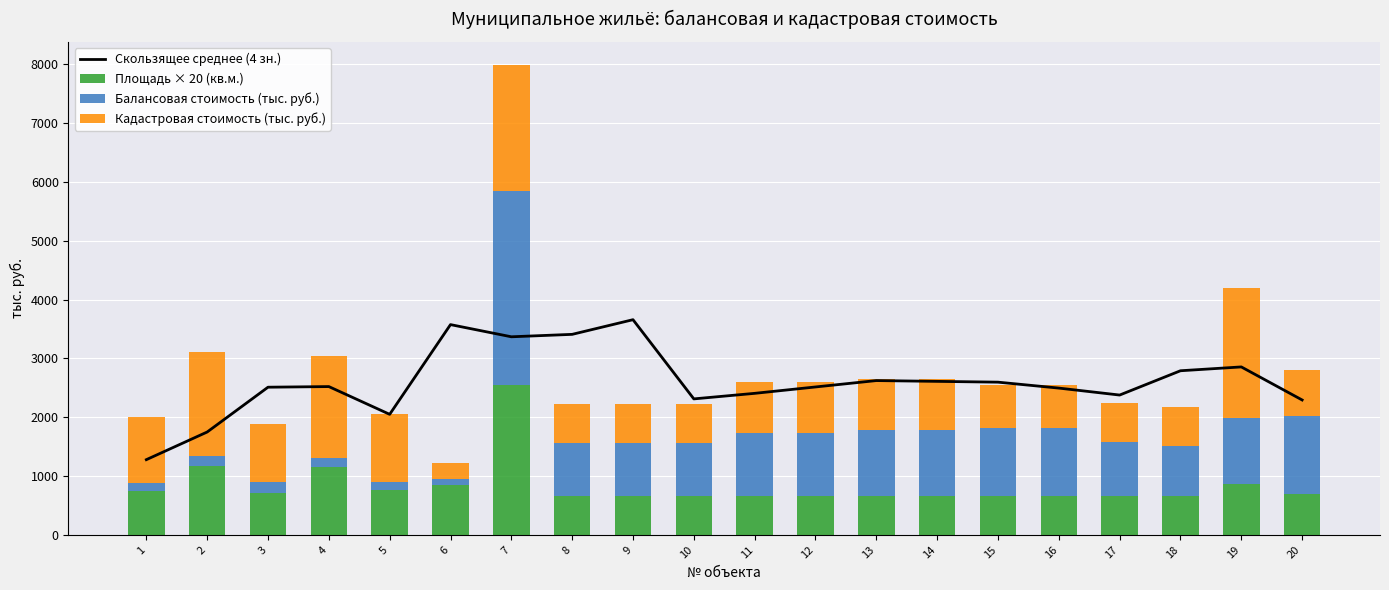

Which label corresponds to the largest value in the chart?

9